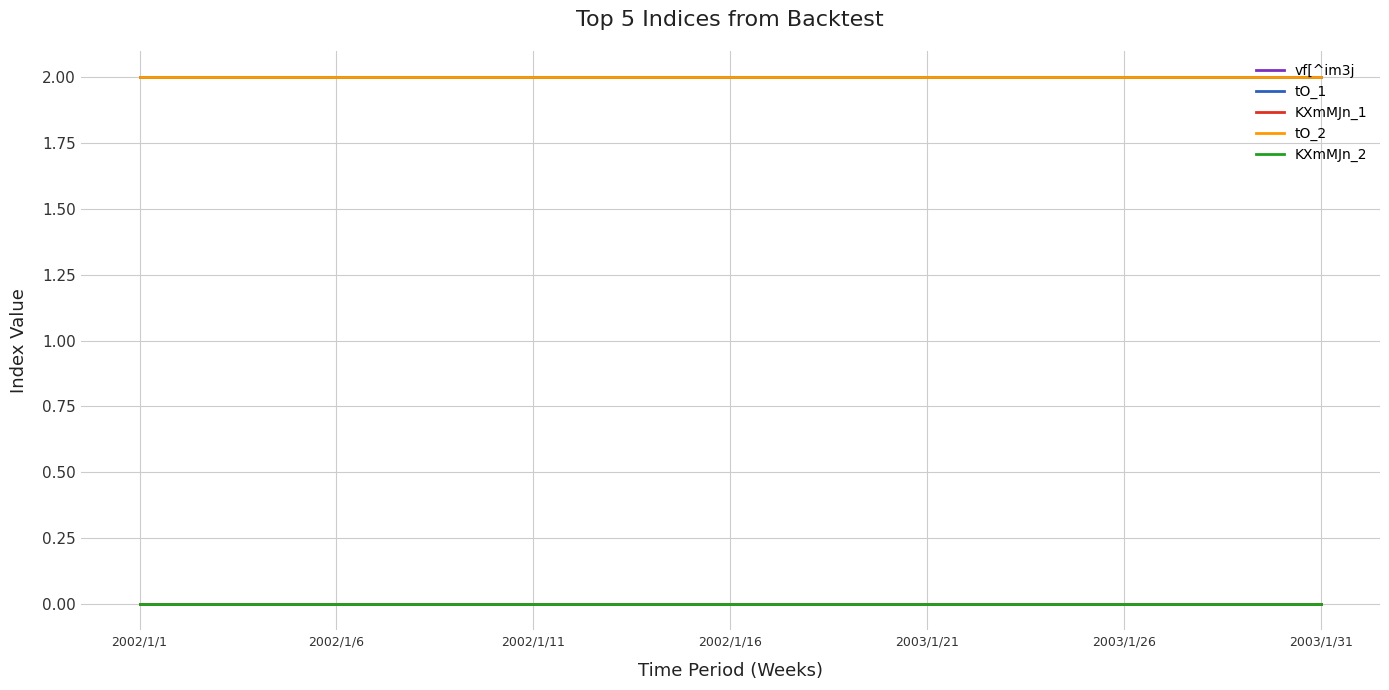

True or false: vf[^im3j and tO_2 cross at least once.

False